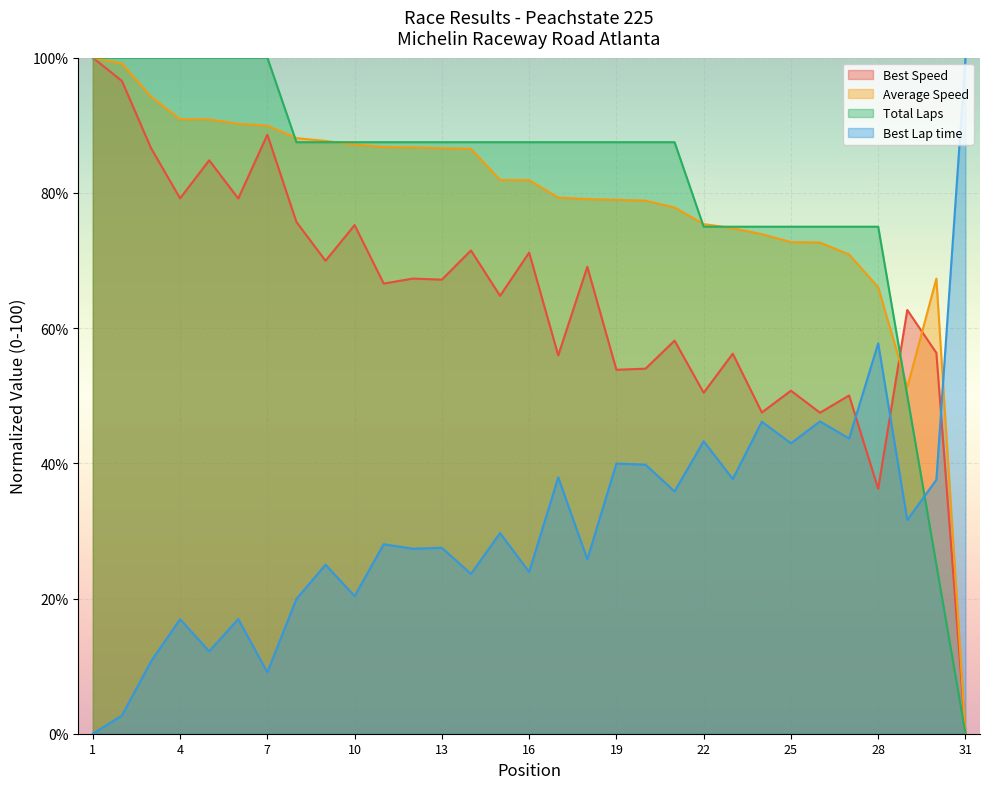

Which series ends up on top after the final intersection of Average Speed and Best Speed?

Average Speed